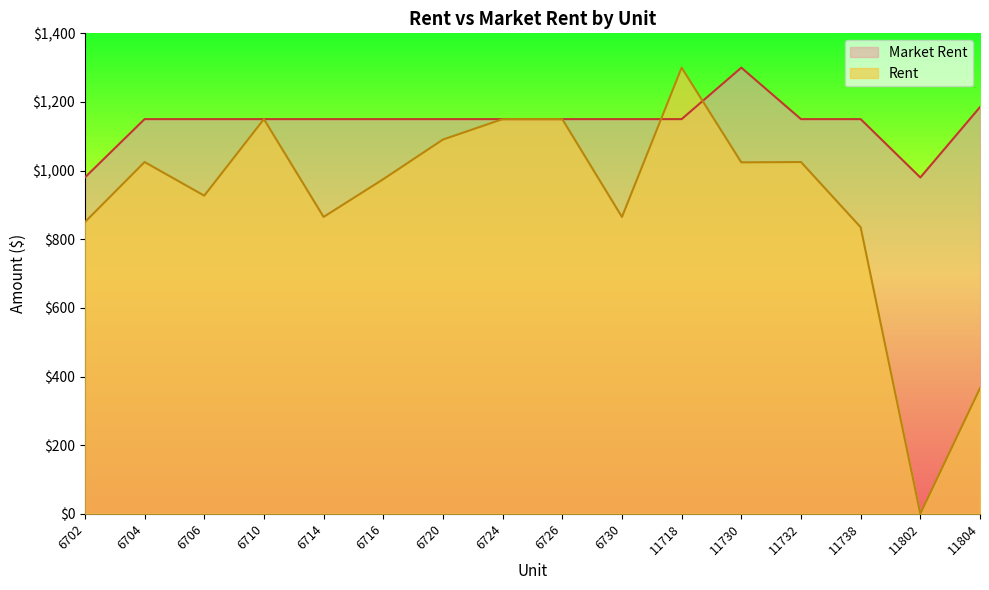

Is the value of Rent at 11802 greater than the value of Market Rent at 11730?

No